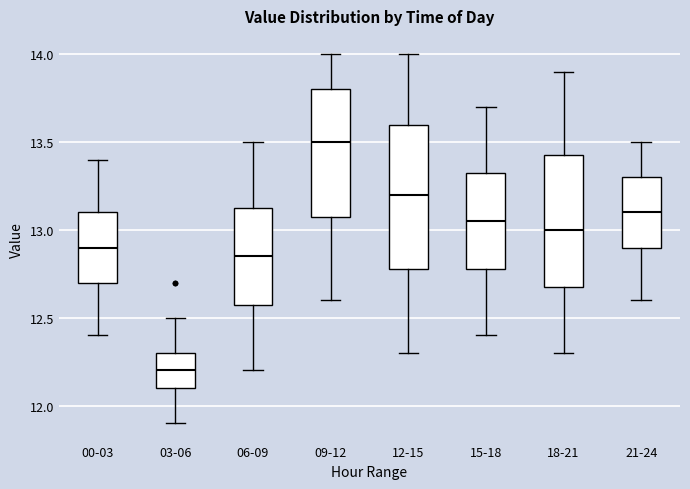

Where does the median line of the box for 09-12 sit on the y-axis? The values are not printed on the chart, so give them approximately, as read against the axis.

13.50